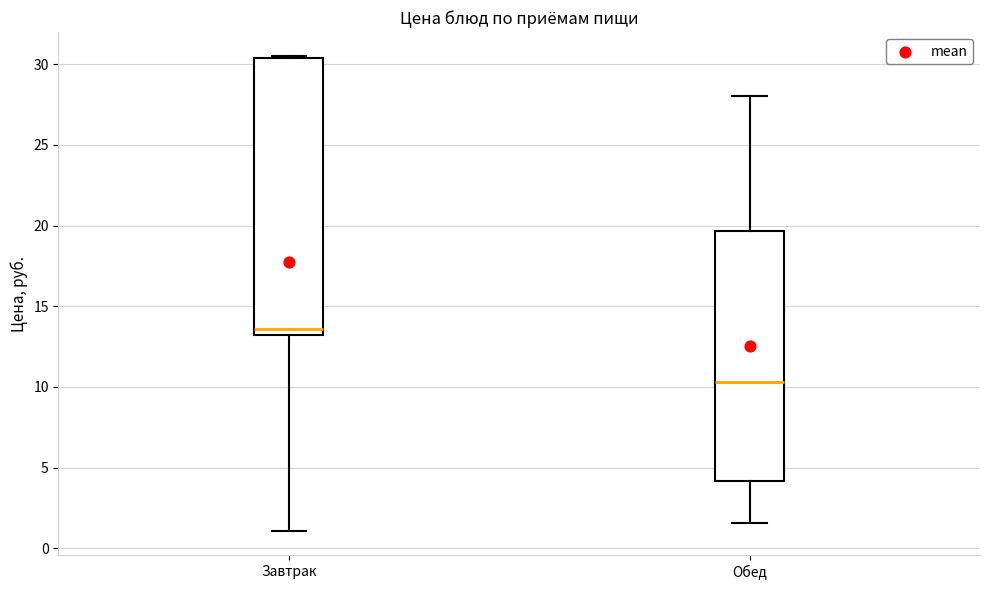

Reading left to right, transcribe this box plot: for each box, give where its median line is, the range the box spans, and where its two whiskers end, as read against the y-axis. The values are not printed on the chart, so give them approximately, as read against the axis.

Завтрак: median 13.5, box 13.0 to 30.5, whiskers 1.0 to 30.5 (just above the box's upper edge)
Обед: median 10.5, box 4.0 to 19.5, whiskers 1.5 to 28.0